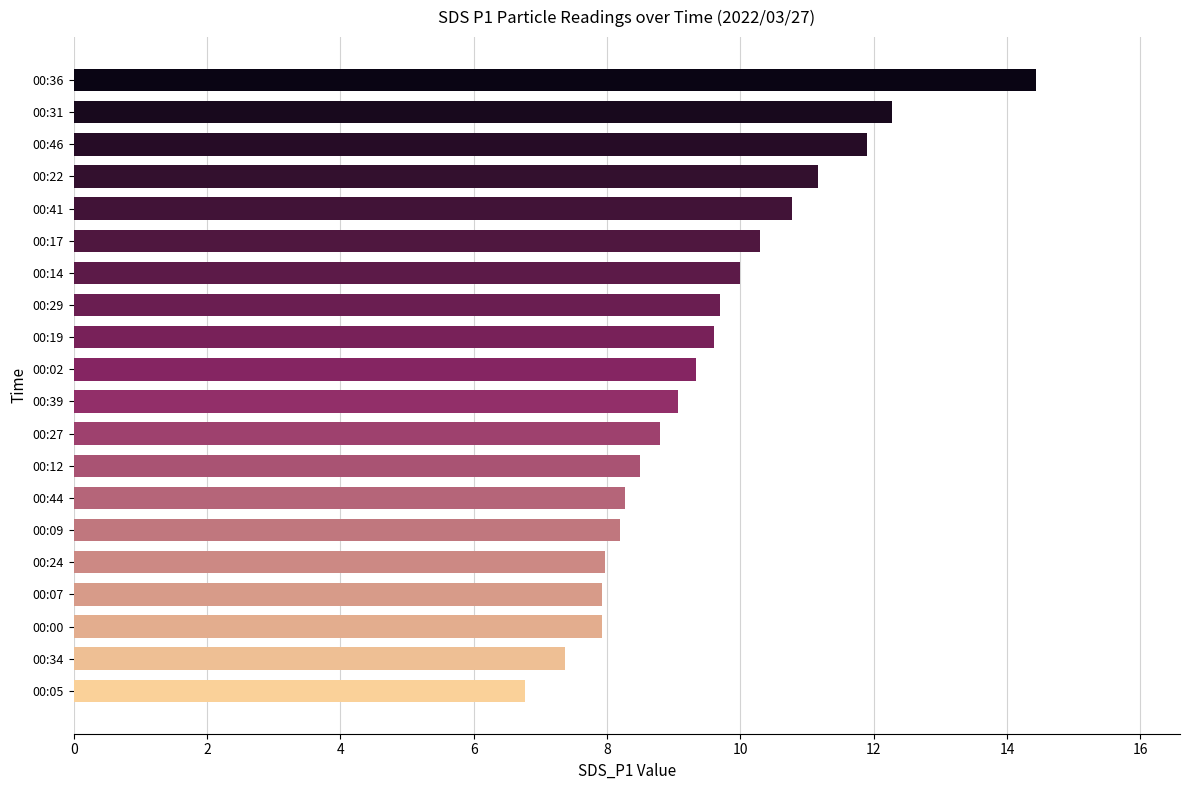

Which has a higher value, 00:29 or 00:24?

00:29